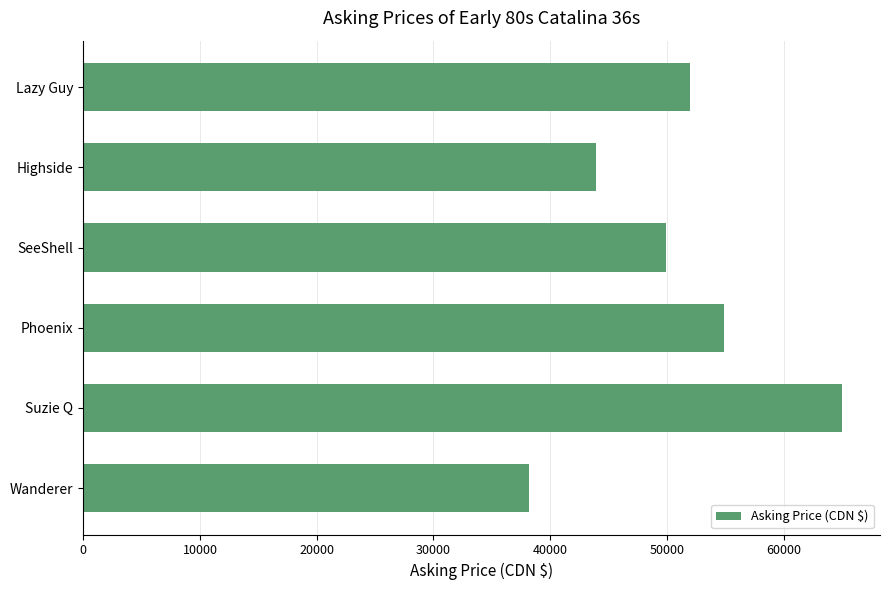

What value does the data have at Suzie Q?

65000